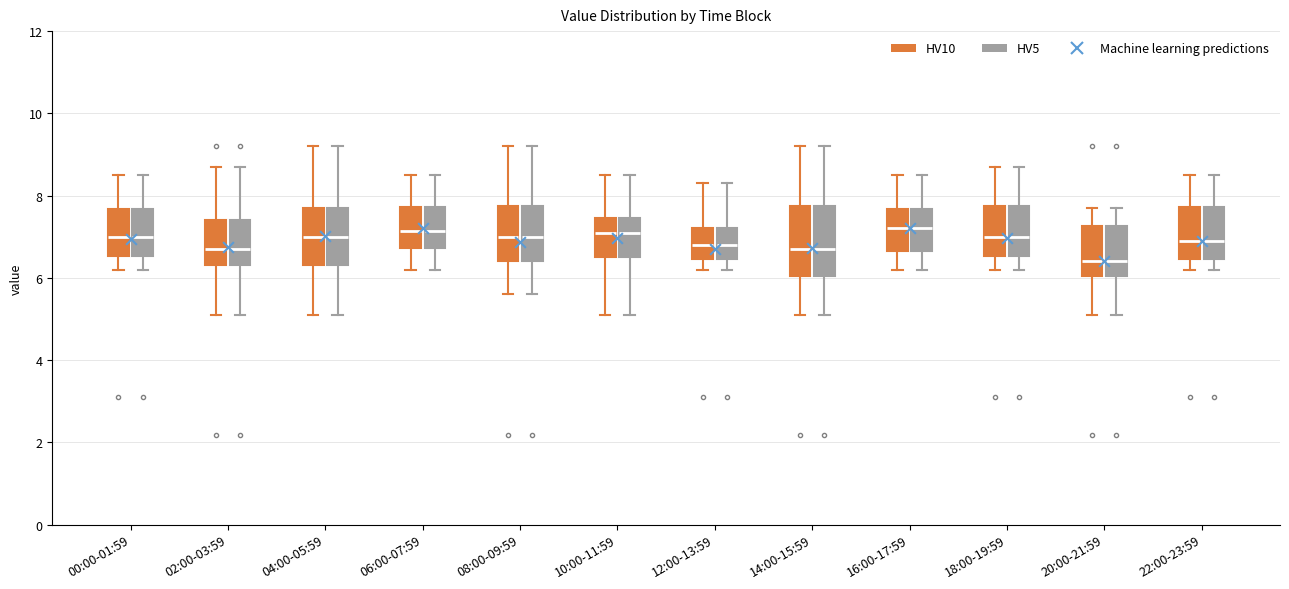

Reading left to right, read every box against the y-axis: the position of its median line, the range the box covers, and the ends of its whiskers. The values are not printed on the chart, so give them approximately, as read against the axis.

00:00-01:59 (HV10): median 7.0, box 6.6 to 7.6, whiskers 6.2 to 8.6
00:00-01:59 (HV5): median 7.0, box 6.6 to 7.6, whiskers 6.2 to 8.6
02:00-03:59 (HV10): median 6.8, box 6.4 to 7.4, whiskers 5.2 to 8.8
02:00-03:59 (HV5): median 6.8, box 6.4 to 7.4, whiskers 5.2 to 8.8
04:00-05:59 (HV10): median 7.0, box 6.4 to 7.8, whiskers 5.2 to 9.2
04:00-05:59 (HV5): median 7.0, box 6.4 to 7.8, whiskers 5.2 to 9.2
06:00-07:59 (HV10): median 7.2, box 6.8 to 7.8, whiskers 6.2 to 8.6
06:00-07:59 (HV5): median 7.2, box 6.8 to 7.8, whiskers 6.2 to 8.6
08:00-09:59 (HV10): median 7.0, box 6.4 to 7.8, whiskers 5.6 to 9.2
08:00-09:59 (HV5): median 7.0, box 6.4 to 7.8, whiskers 5.6 to 9.2
10:00-11:59 (HV10): median 7.2, box 6.6 to 7.4, whiskers 5.2 to 8.6
10:00-11:59 (HV5): median 7.2, box 6.6 to 7.4, whiskers 5.2 to 8.6
12:00-13:59 (HV10): median 6.8, box 6.4 to 7.2, whiskers 6.2 to 8.4
12:00-13:59 (HV5): median 6.8, box 6.4 to 7.2, whiskers 6.2 to 8.4
14:00-15:59 (HV10): median 6.8, box 6.0 to 7.8, whiskers 5.2 to 9.2
14:00-15:59 (HV5): median 6.8, box 6.0 to 7.8, whiskers 5.2 to 9.2
16:00-17:59 (HV10): median 7.2, box 6.6 to 7.6, whiskers 6.2 to 8.6
16:00-17:59 (HV5): median 7.2, box 6.6 to 7.6, whiskers 6.2 to 8.6
18:00-19:59 (HV10): median 7.0, box 6.6 to 7.8, whiskers 6.2 to 8.8
18:00-19:59 (HV5): median 7.0, box 6.6 to 7.8, whiskers 6.2 to 8.8
20:00-21:59 (HV10): median 6.4, box 6.0 to 7.2, whiskers 5.2 to 7.8
20:00-21:59 (HV5): median 6.4, box 6.0 to 7.2, whiskers 5.2 to 7.8
22:00-23:59 (HV10): median 7.0, box 6.4 to 7.8, whiskers 6.2 to 8.6
22:00-23:59 (HV5): median 7.0, box 6.4 to 7.8, whiskers 6.2 to 8.6